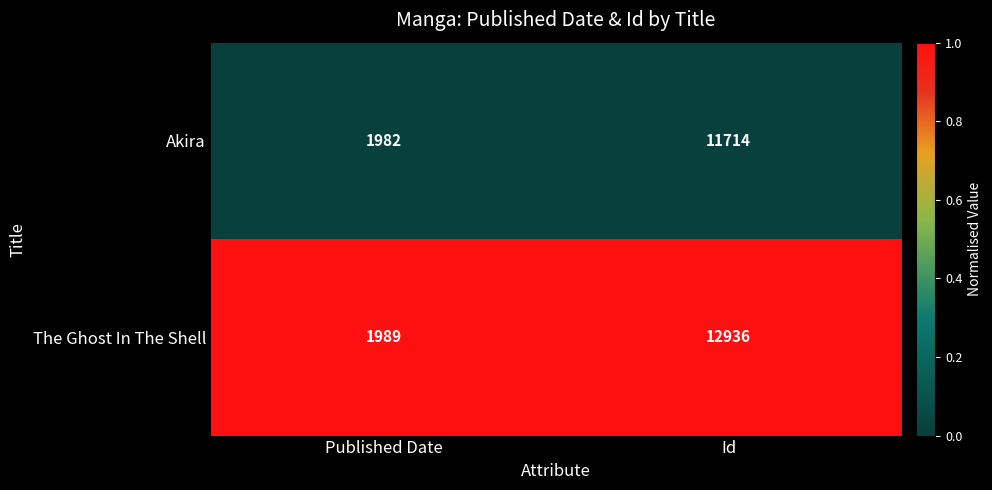

Is it true that The Ghost In The Shell equals 1 at Id?

True